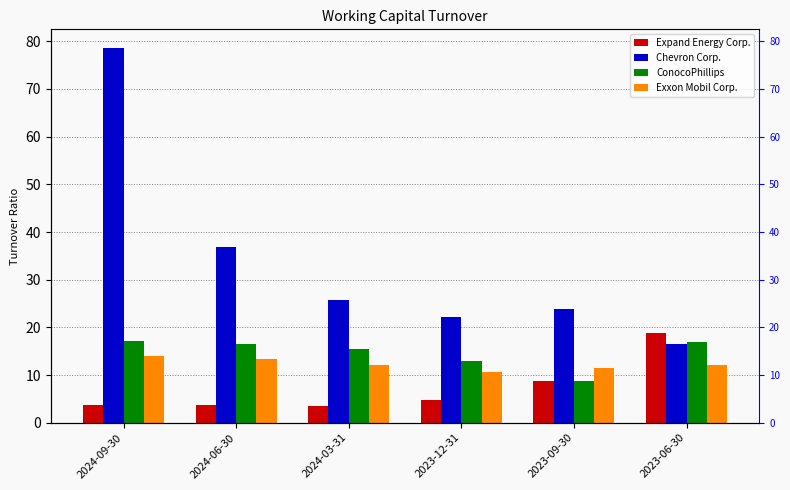

Is it true that Exxon Mobil Corp. equals 23.4 at 2024-06-30?

False